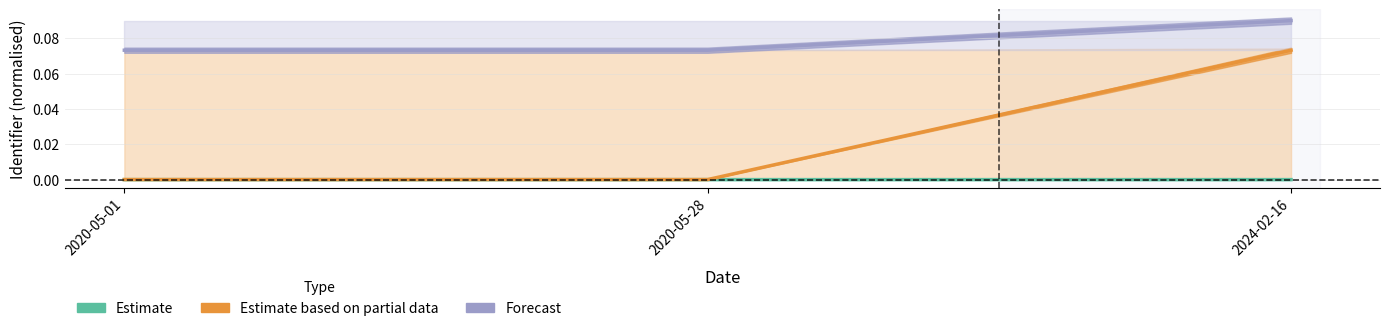

What is the approximate value of Forecast at 2020-05-01?

0.1